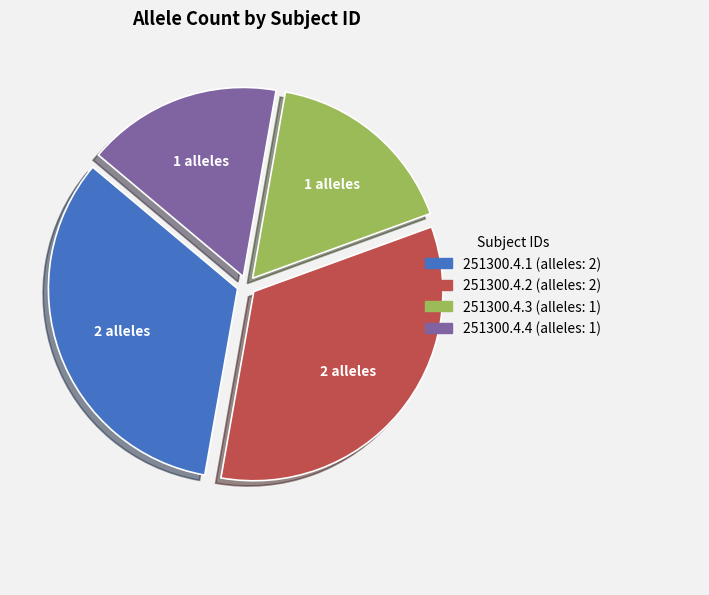

Is 251300.4.1 the majority of the pie?

No